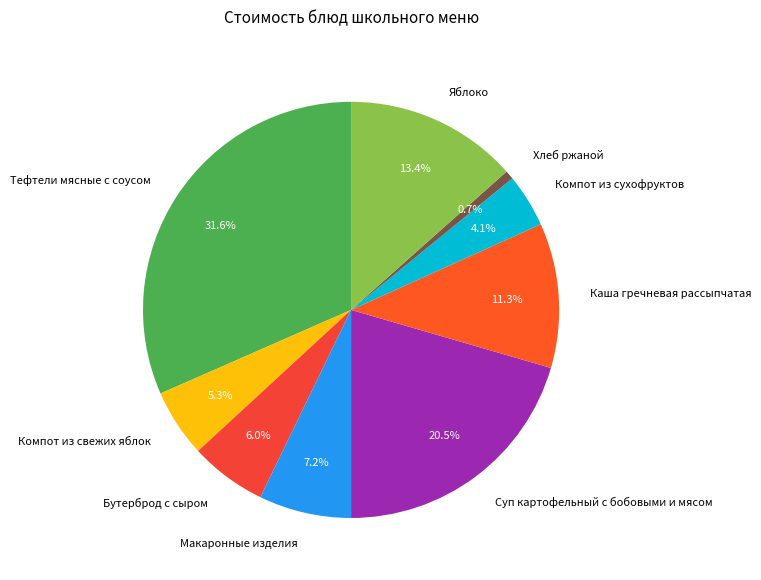

To the nearest percent, what portion does Компот из сухофруктов represent?

4%